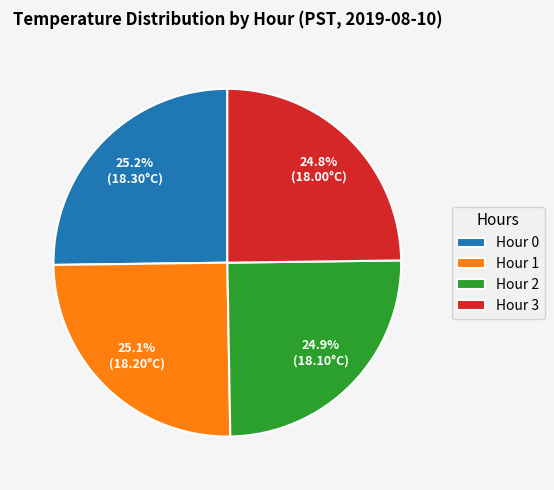

Is Hour 1 the majority of the pie?

No